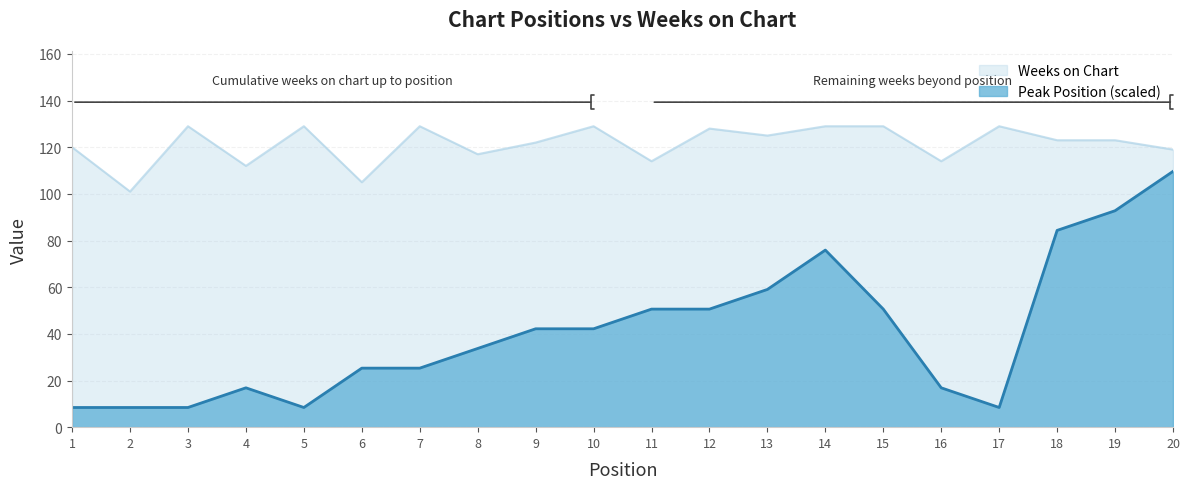

List the series in order of their overall mean, highest first.

Weeks on Chart, Peak Position (scaled)